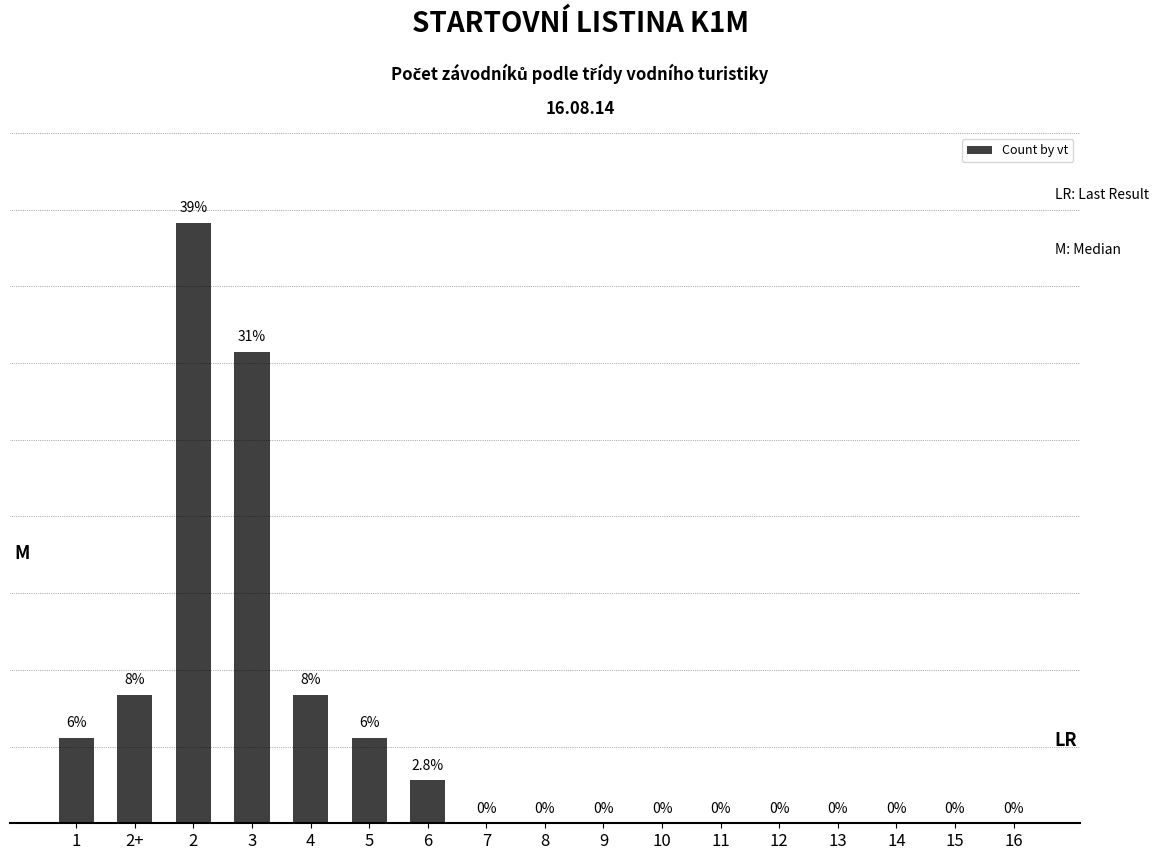

Are the bars horizontal?

No